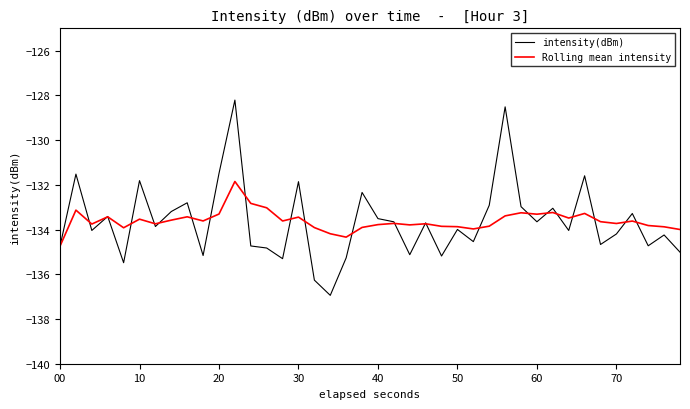

Which series has the largest range (max minus min)?

intensity(dBm)